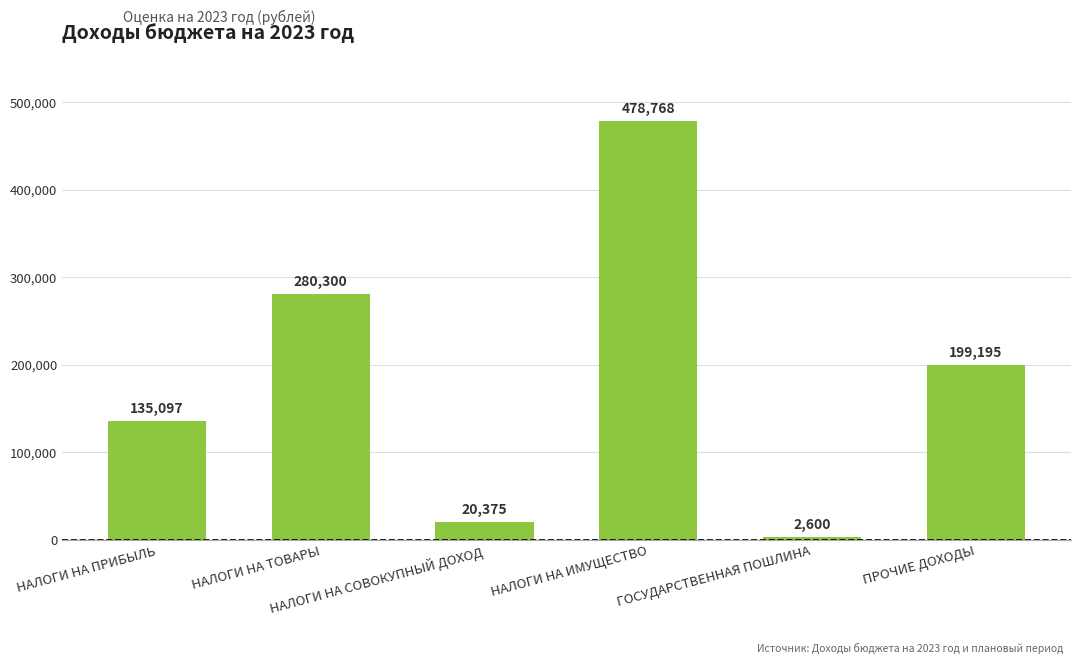

What is the greatest value displayed?

478767.7